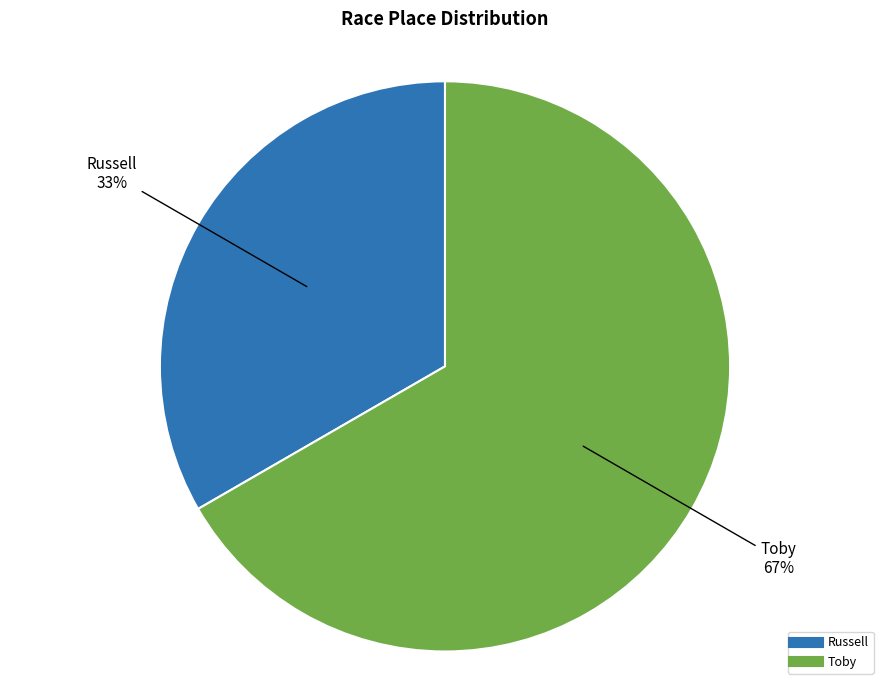

True or false: Toby accounts for 73% of the total.

False